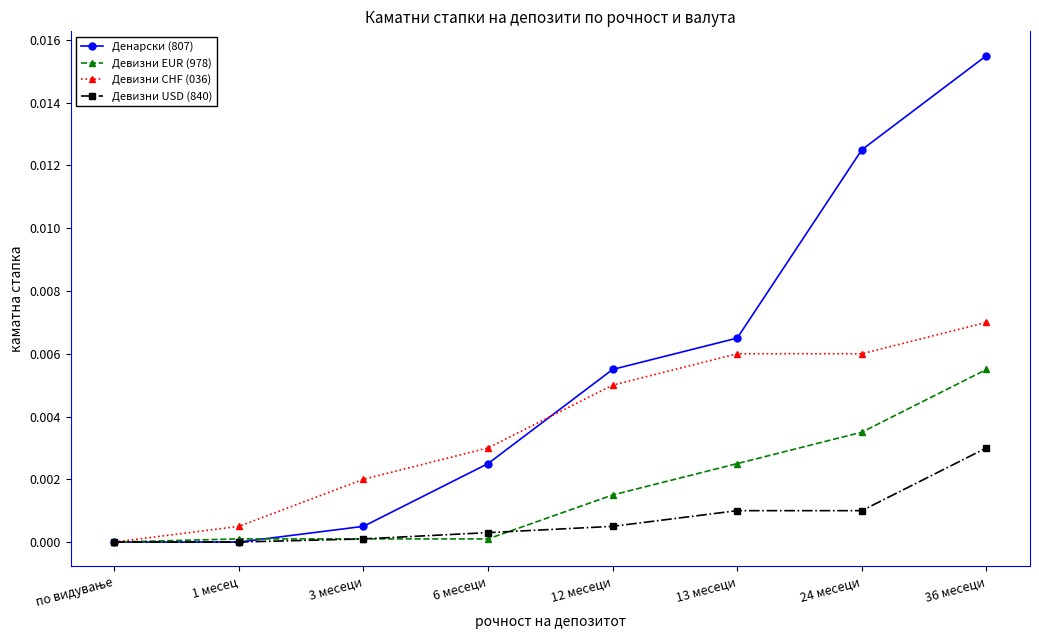

How many data points does each series have?

8